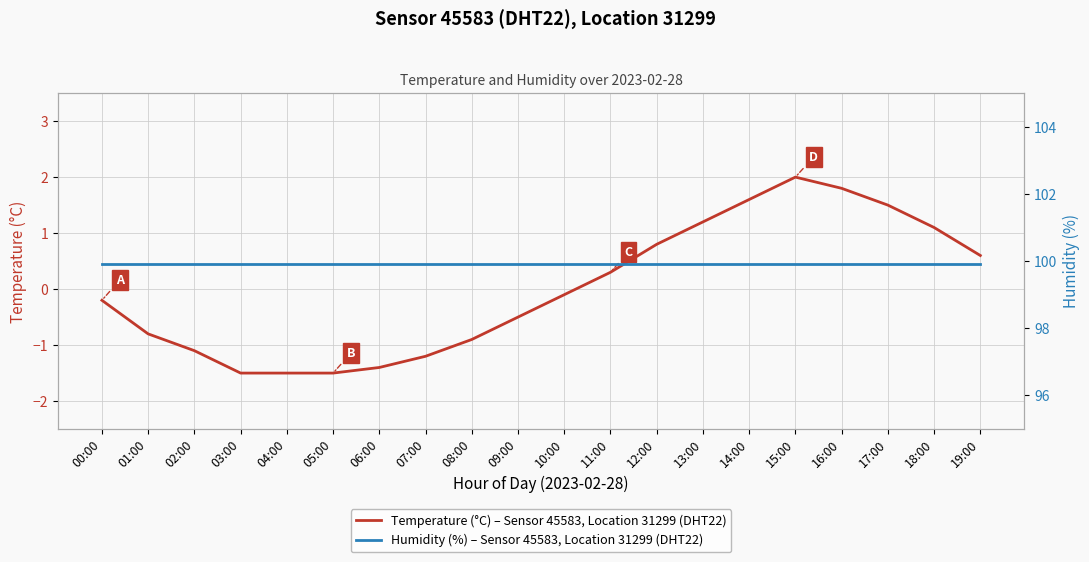

Reading left to right, extract all data points from this chart.

Temperature (°C) – Sensor 45583, Location 31299 (DHT22): -0.2	-0.8	-1.1	-1.5	-1.5	-1.5	-1.4	-1.2	-0.9	-0.5	-0.1	0.3	0.8	1.2	1.6	2.0	1.8	1.5	1.1	0.6
Humidity (%) – Sensor 45583, Location 31299 (DHT22): 99.9	99.9	99.9	99.9	99.9	99.9	99.9	99.9	99.9	99.9	99.9	99.9	99.9	99.9	99.9	99.9	99.9	99.9	99.9	99.9